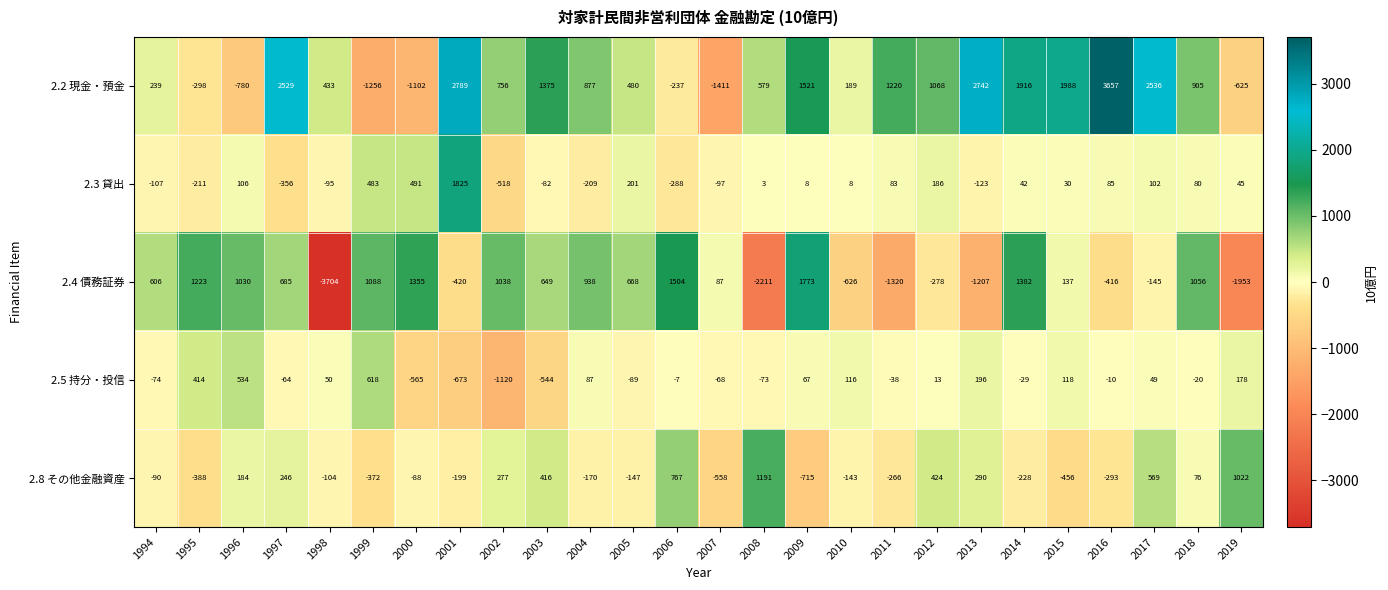

How many distinct data groups are displayed?

5